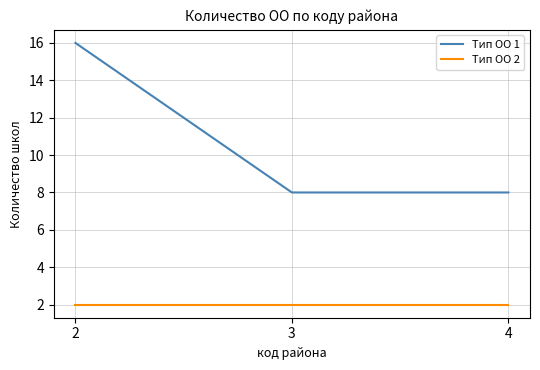

What is the difference between the highest and lowest values at 4?

6